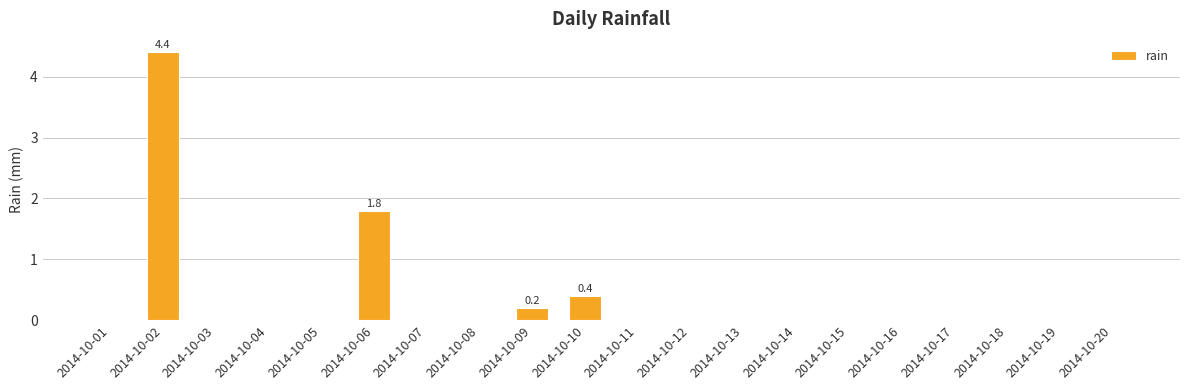

Reading right to left, extract all data points from this chart.

2014-10-20=0.0	2014-10-19=0.0	2014-10-18=0.0	2014-10-17=0.0	2014-10-16=0.0	2014-10-15=0.0	2014-10-14=0.0	2014-10-13=0.0	2014-10-12=0.0	2014-10-11=0.0	2014-10-10=0.4	2014-10-09=0.2	2014-10-08=0.0	2014-10-07=0.0	2014-10-06=1.8	2014-10-05=0.0	2014-10-04=0.0	2014-10-03=0.0	2014-10-02=4.4	2014-10-01=0.0